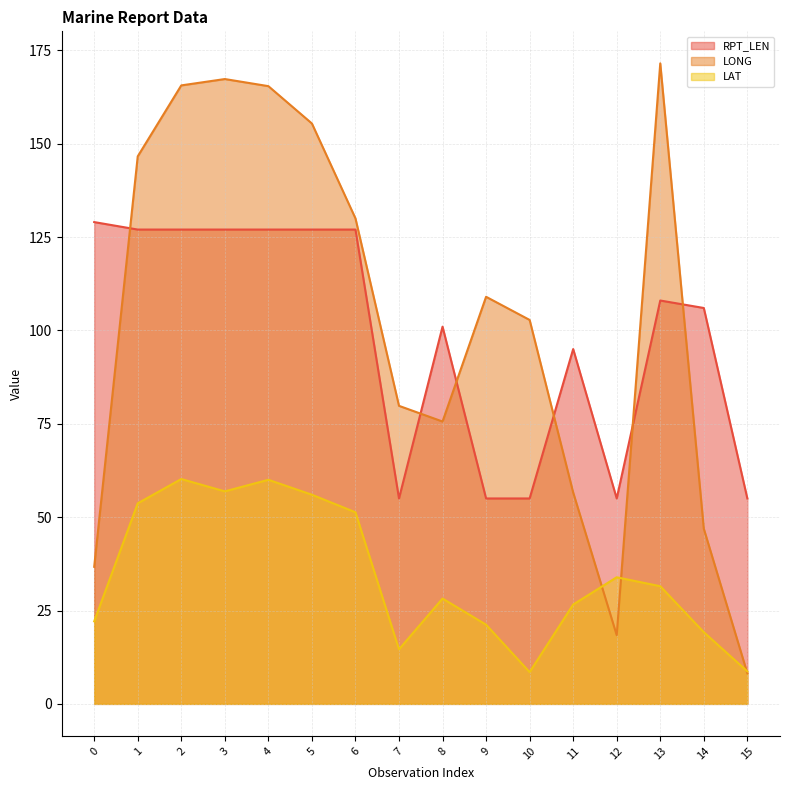

Where is the first local maximum for LONG?

3